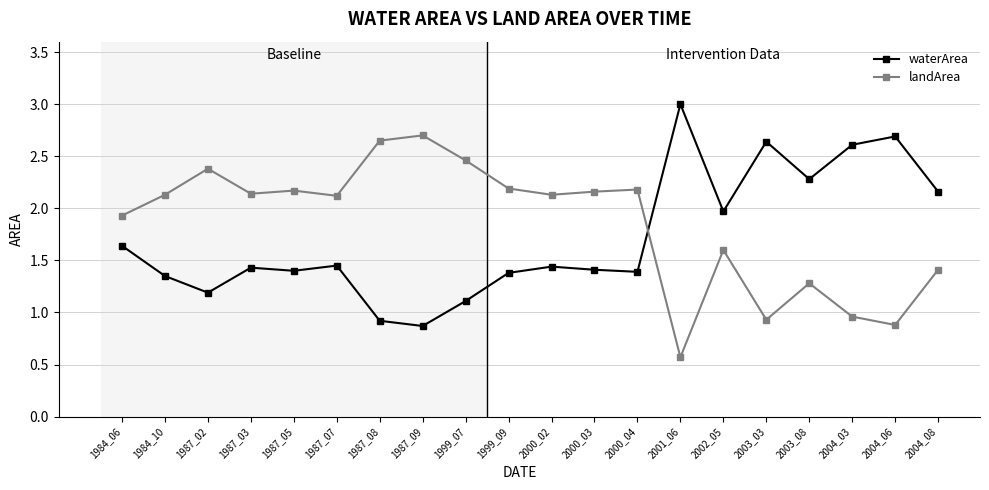

What is the lowest value of the waterArea series?

0.9